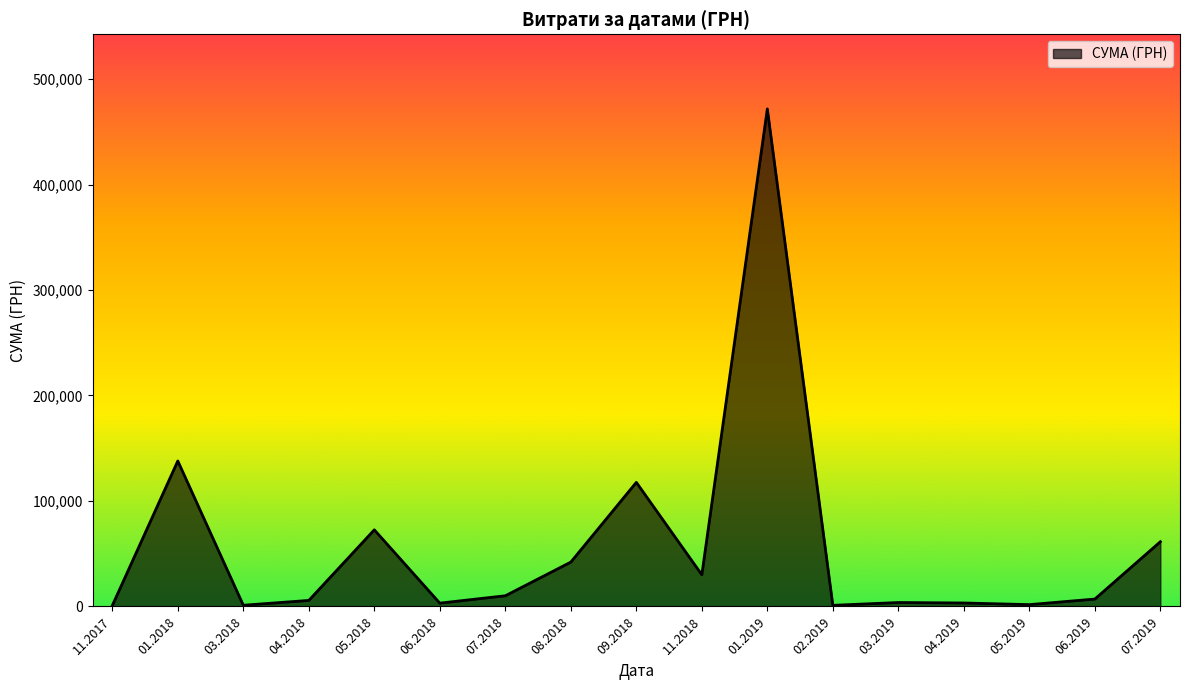

What is the difference between the maximum and minimum values?

470860.1